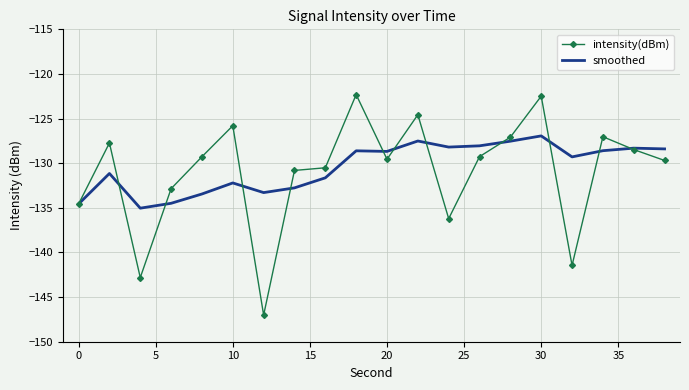

What is the minimum value shown in the chart?

-147.0